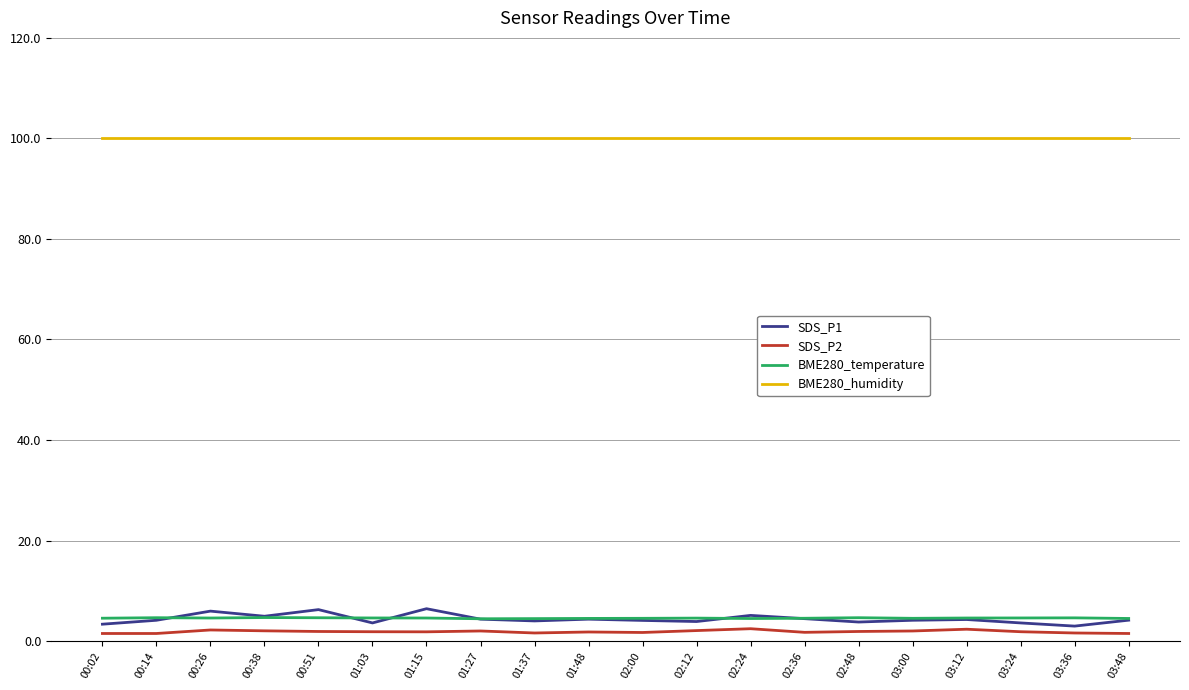

Which series has the largest total across all categories?

BME280_humidity